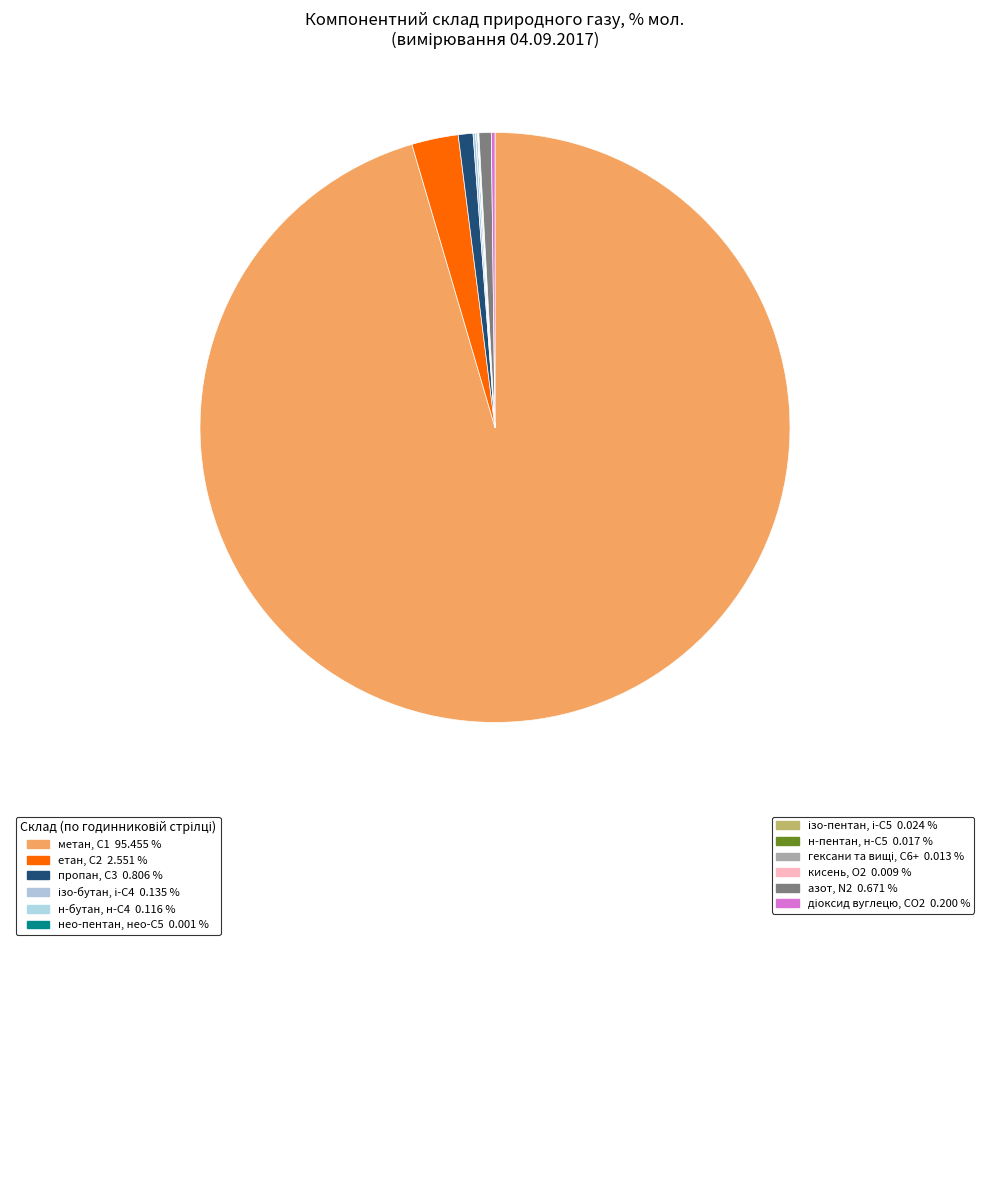

To the nearest percent, what is the difference between the largest and smallest slice percentages?

95%